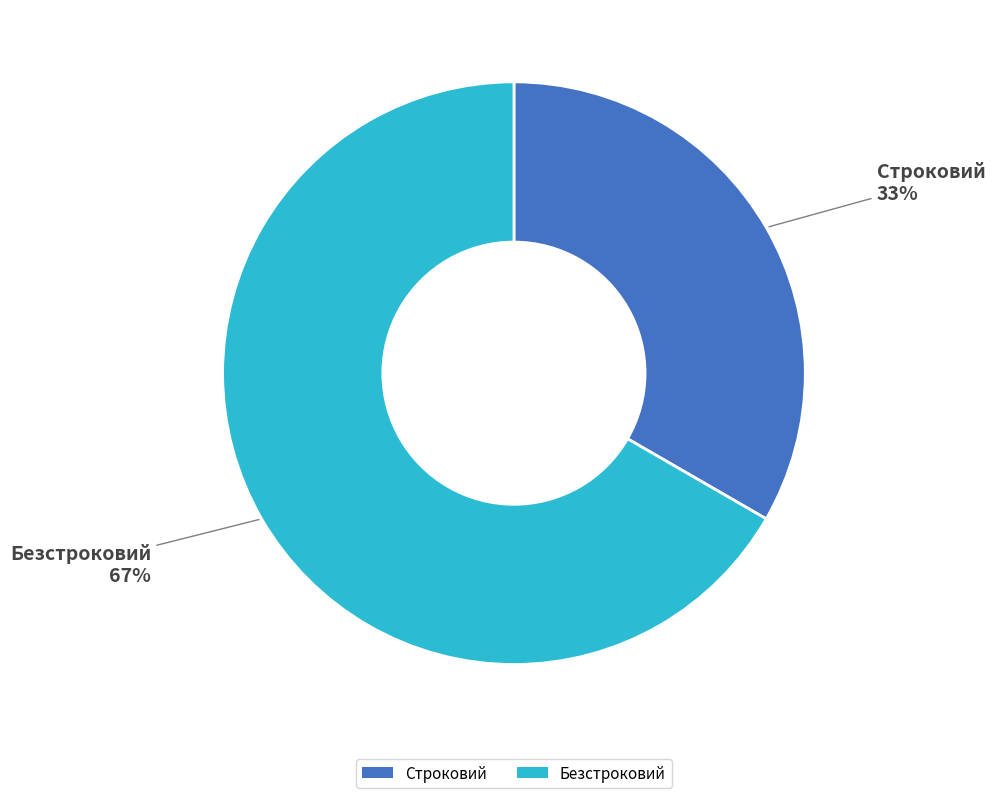

Does Безстроковий account for over 50% of the chart?

Yes